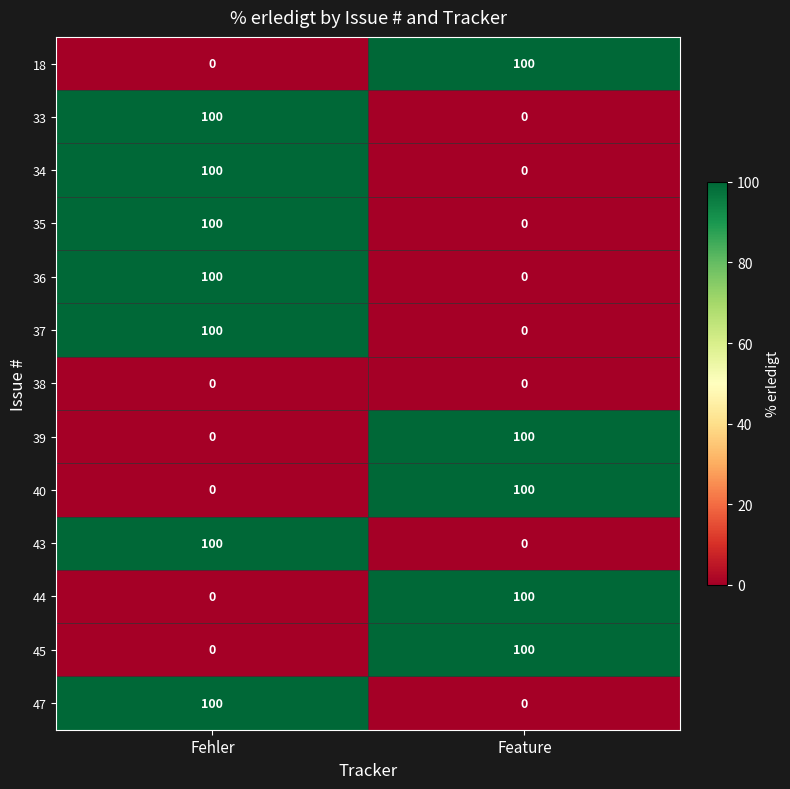

Reading left to right, what are all the values shown in this chart?

18: 0	100
33: 100	0
34: 100	0
35: 100	0
36: 100	0
37: 100	0
38: 0	0
39: 0	100
40: 0	100
43: 100	0
44: 0	100
45: 0	100
47: 100	0